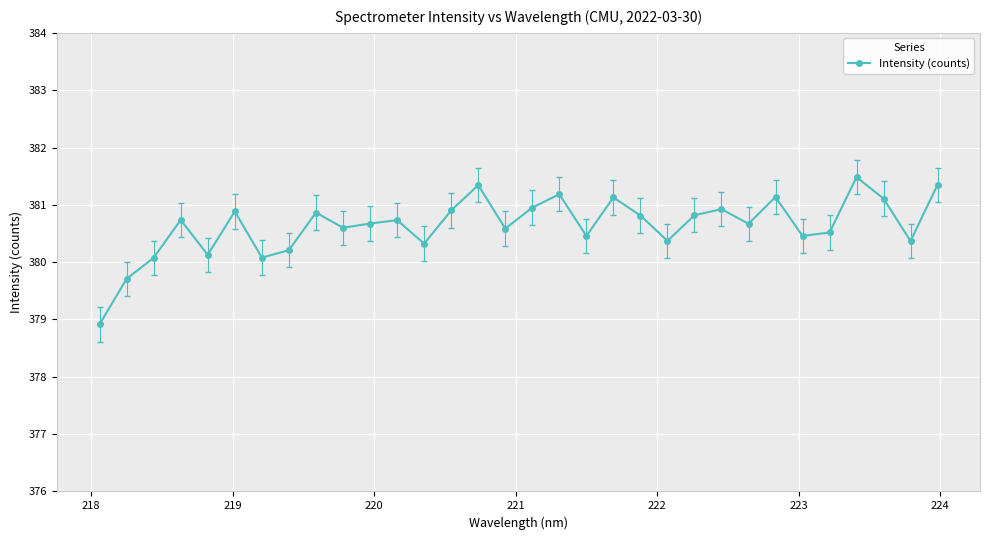

What is the maximum value shown in the chart?

381.5